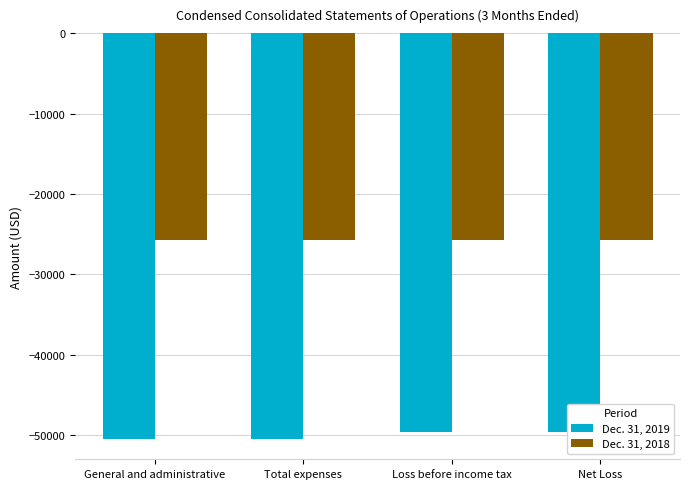

What is the greatest value displayed?

-25710